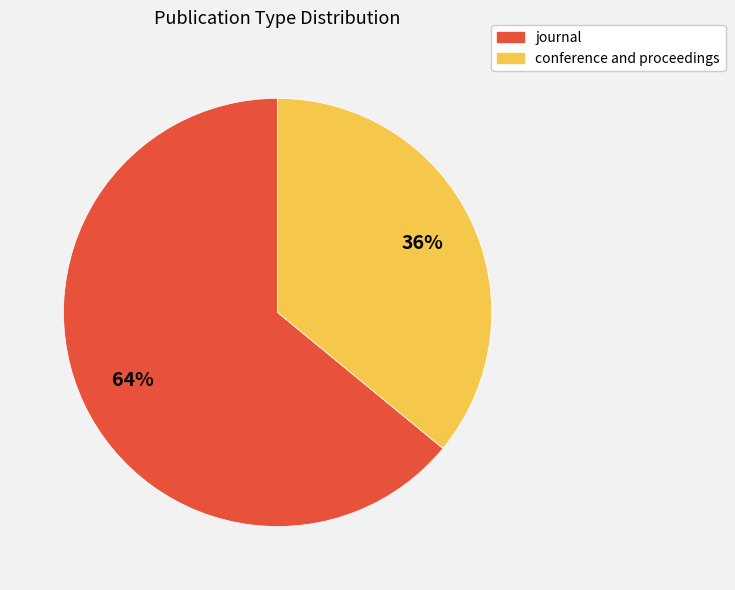

Combined, do journal and conference and proceedings account for over 50%?

Yes